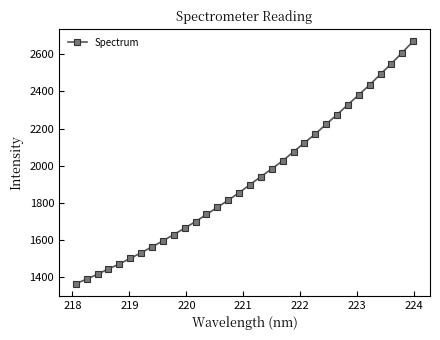

What is the smallest value displayed?

1364.8